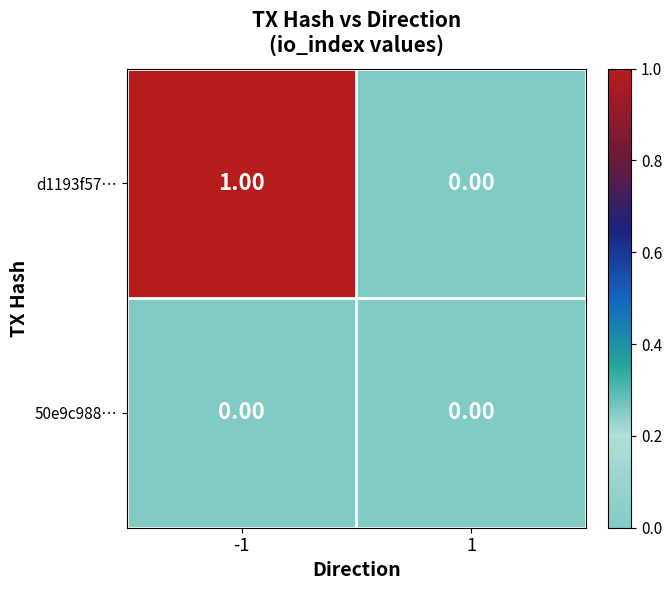

How many data points does each series have?

2